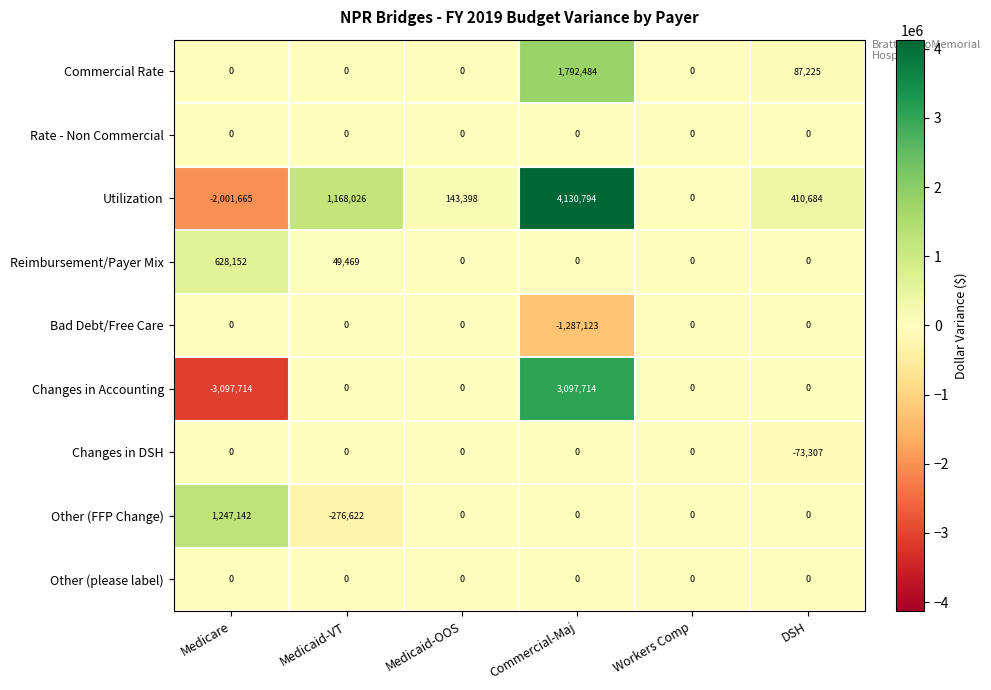

Rank the categories by Utilization value from lowest to highest.

Medicare, Workers Comp, Medicaid-OOS, DSH, Medicaid-VT, Commercial-Maj